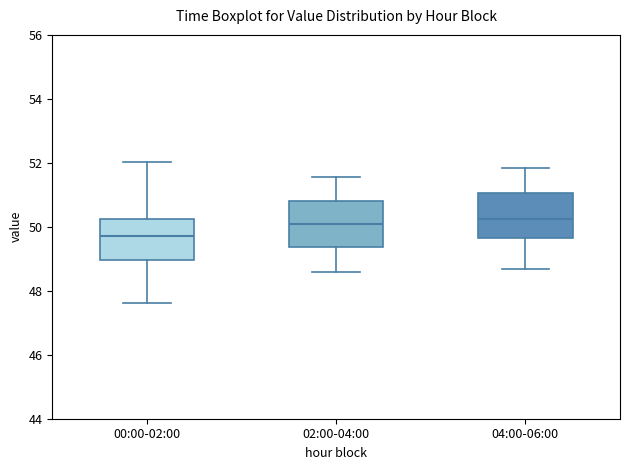

Which box has the lowest median line?

00:00-02:00